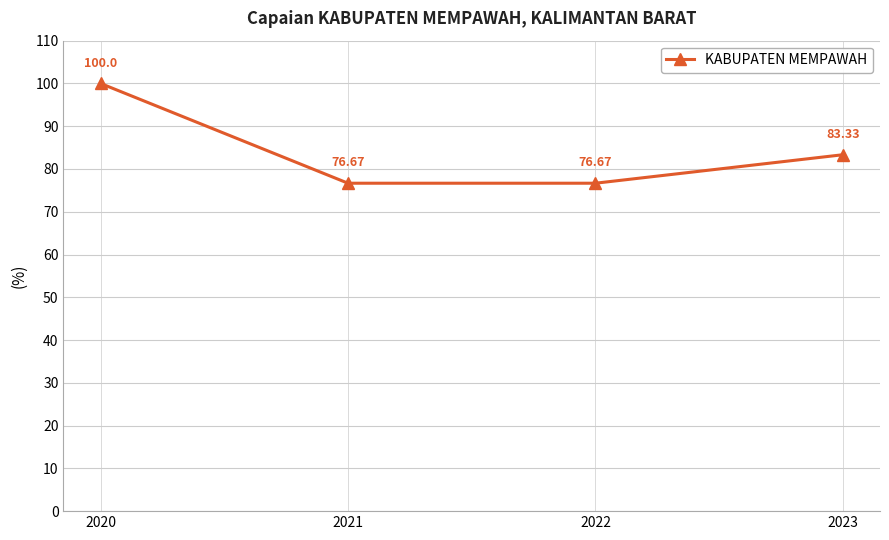

What is the average value?

84.2